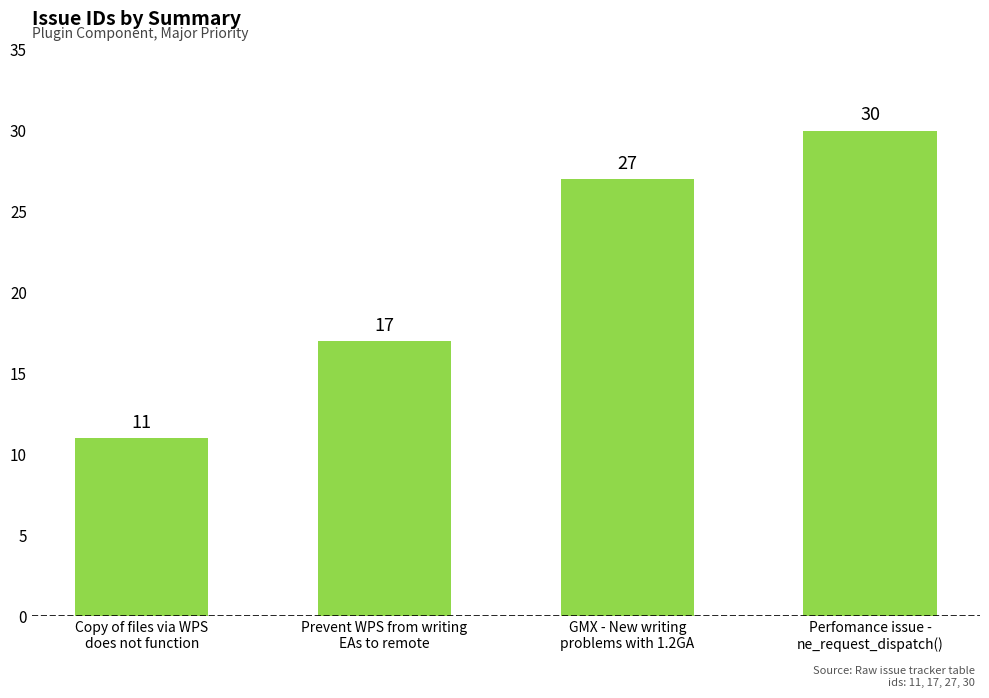

How many values are below 27?

2